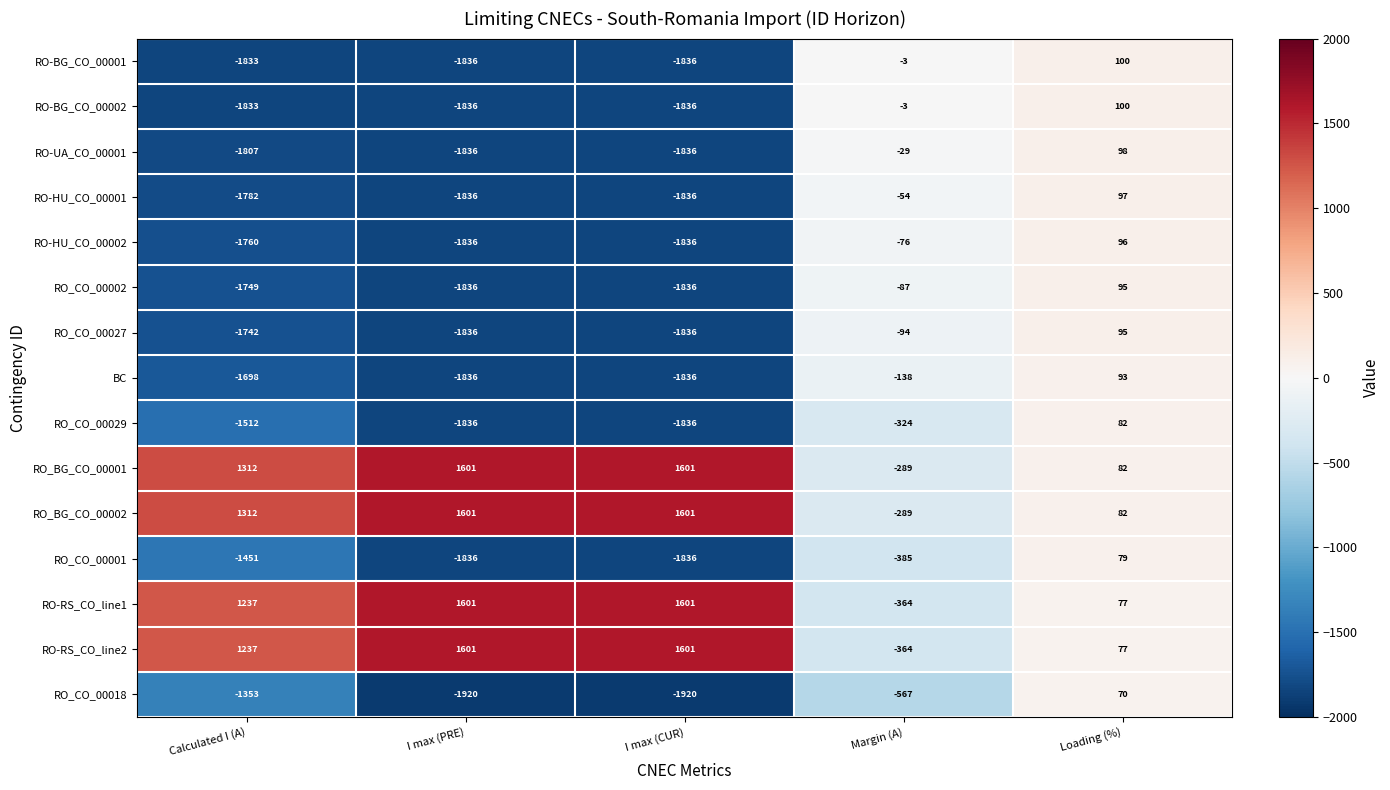

What is the greatest value displayed?

1601